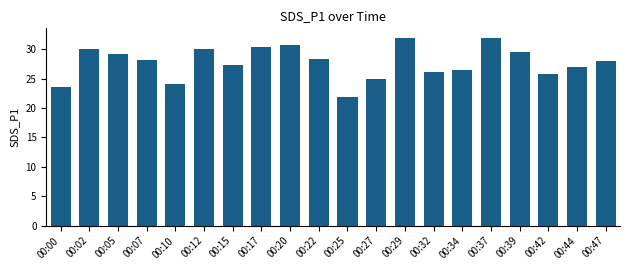

True or false: the data shows 31.7 at 00:10.

False